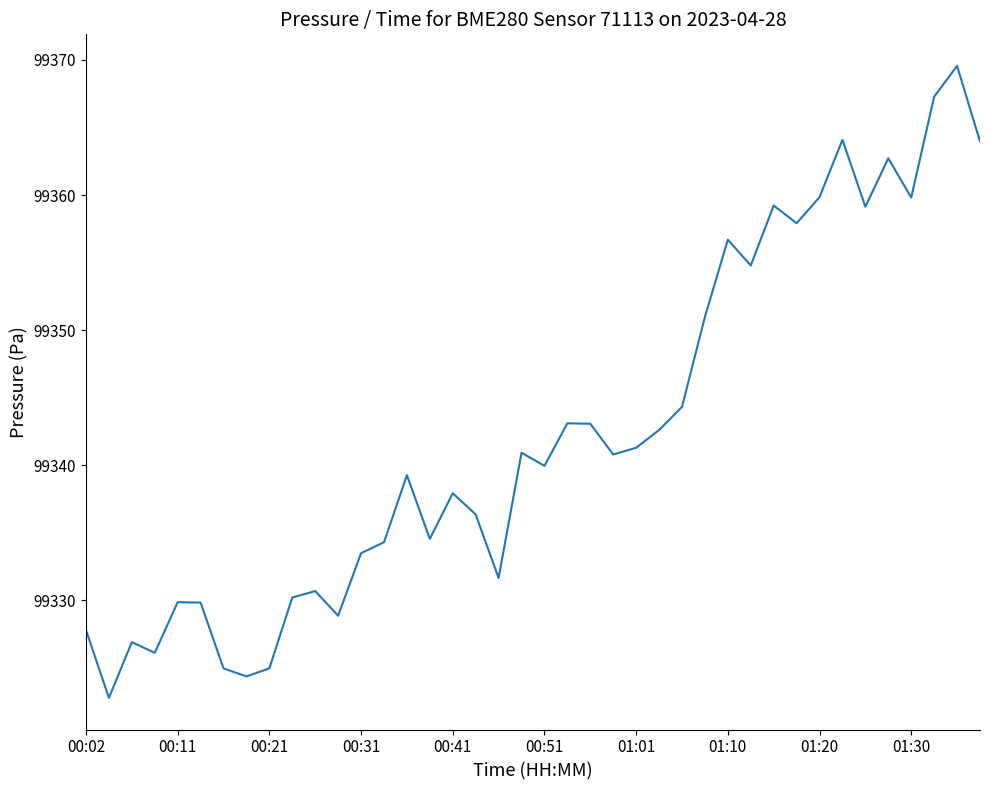

What is the greatest value displayed?

99369.6